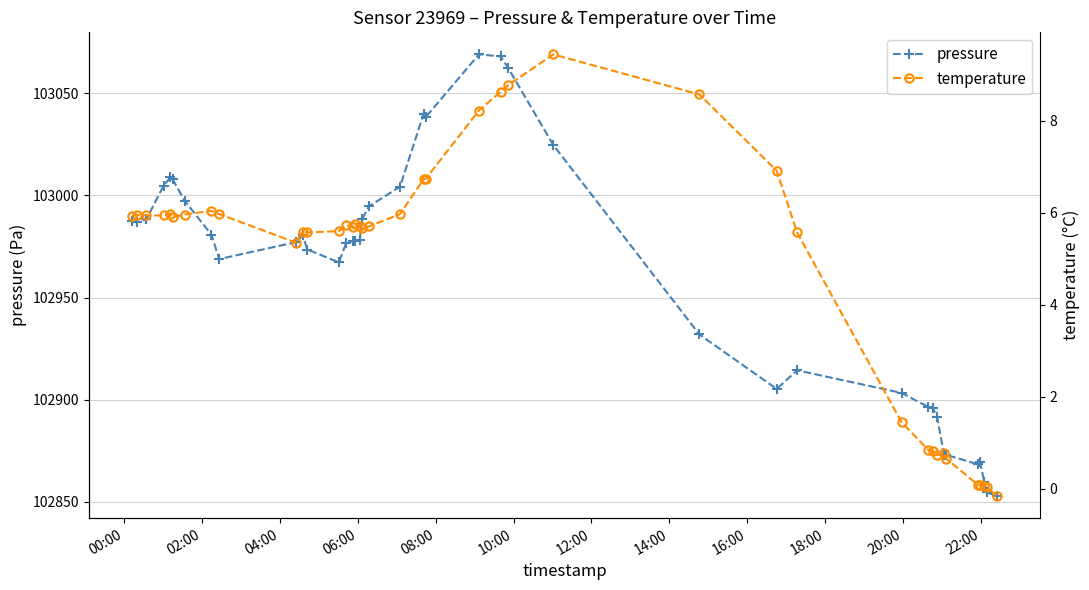

How many values in the pressure series exceed 102977?

22